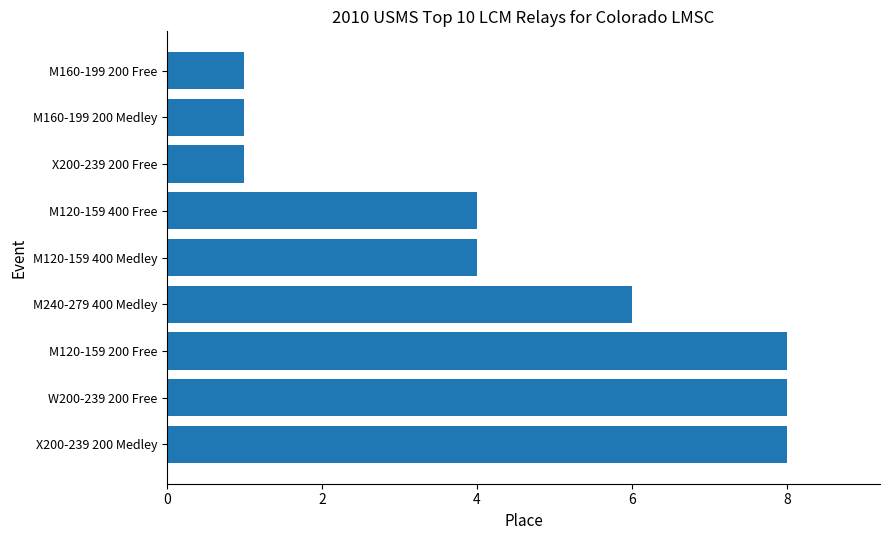

Reading bottom to top, extract all data points from this chart.

X200-239 200 Medley=8	W200-239 200 Free=8	M120-159 200 Free=8	M240-279 400 Medley=6	M120-159 400 Medley=4	M120-159 400 Free=4	X200-239 200 Free=1	M160-199 200 Medley=1	M160-199 200 Free=1